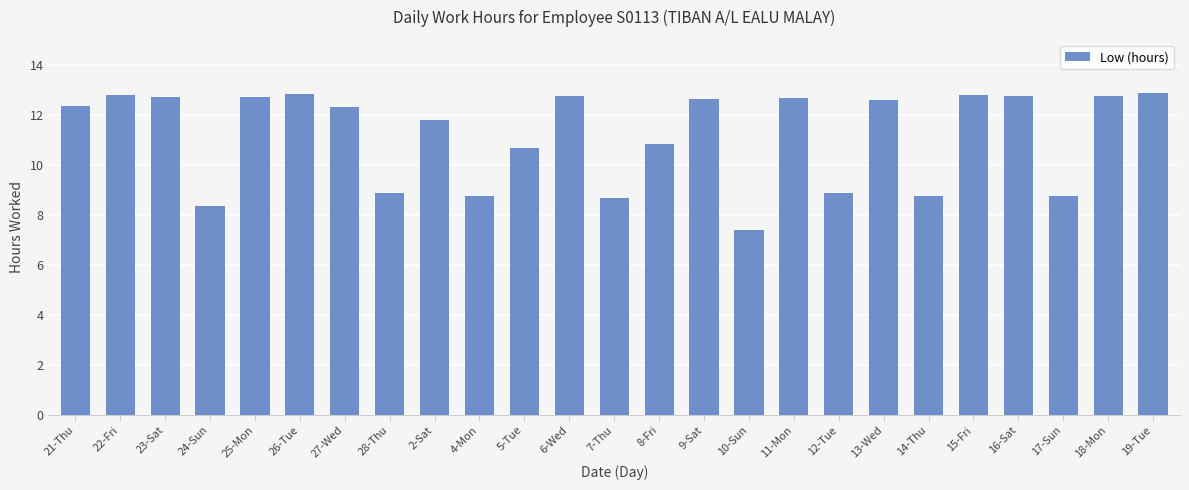

Does the chart contain stacked bars?

No